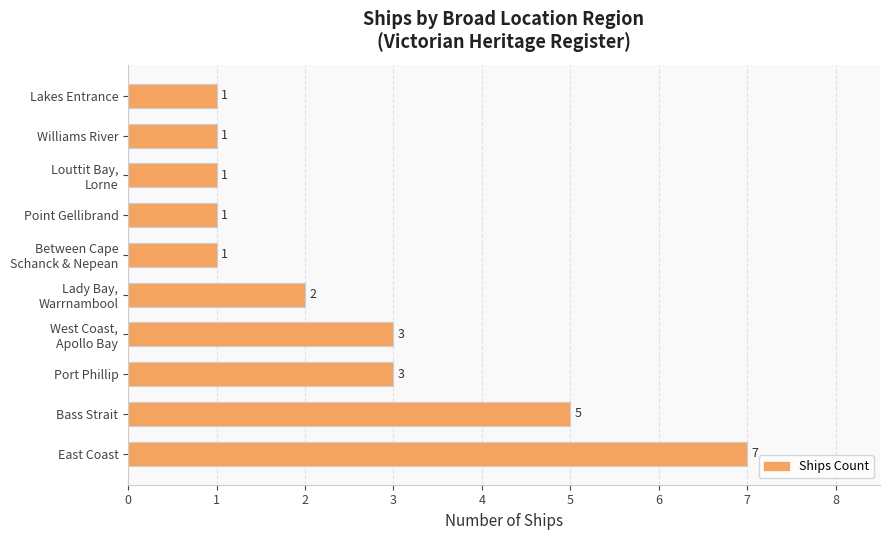

What is the greatest value displayed?

7